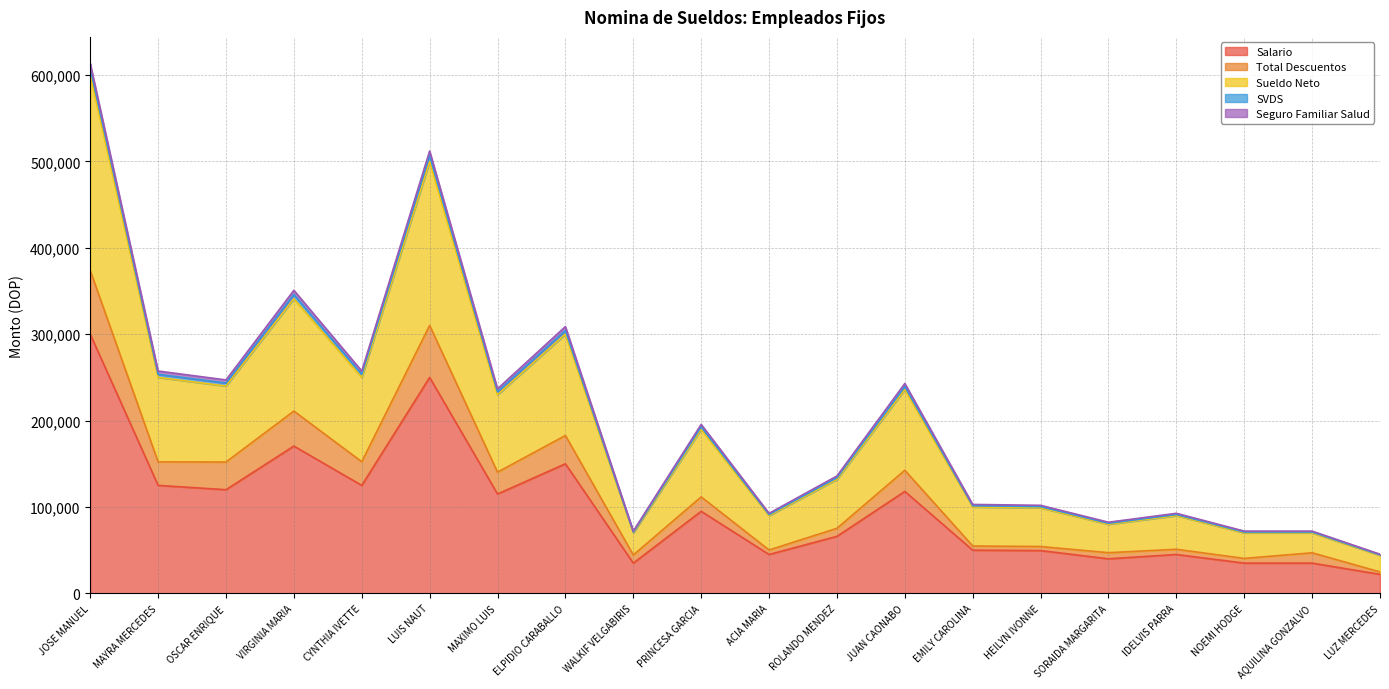

Is the value of Sueldo Neto at ELPIDIO CARABALLO greater than the value of Salario at JUAN CAONABO?

Yes